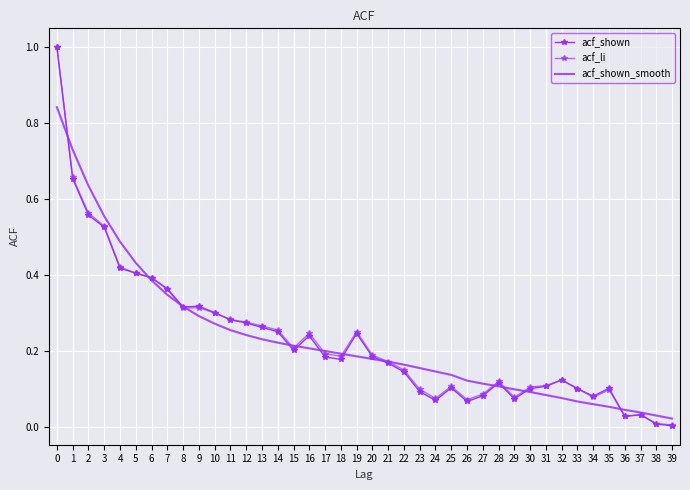

Between 17 and 23, which series saw the biggest shift?

acf_li